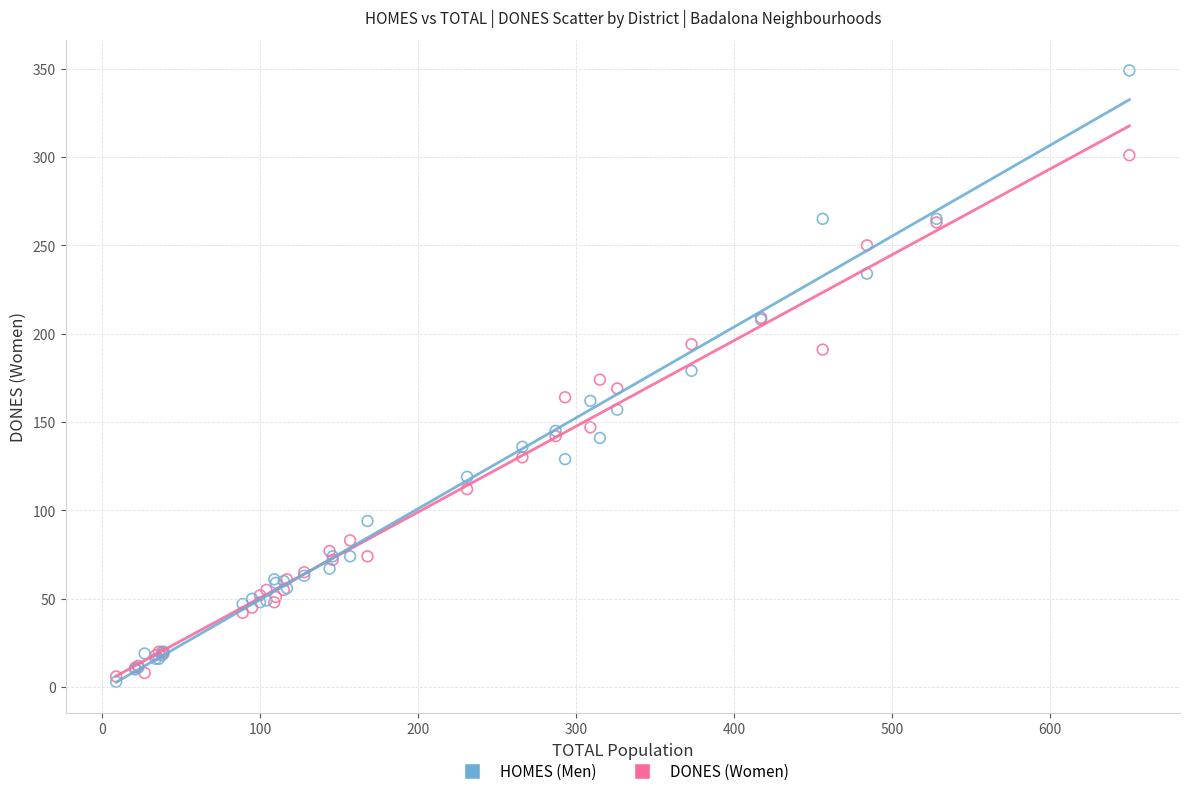

Which series reaches the maximum Y coordinate?

HOMES (Men)